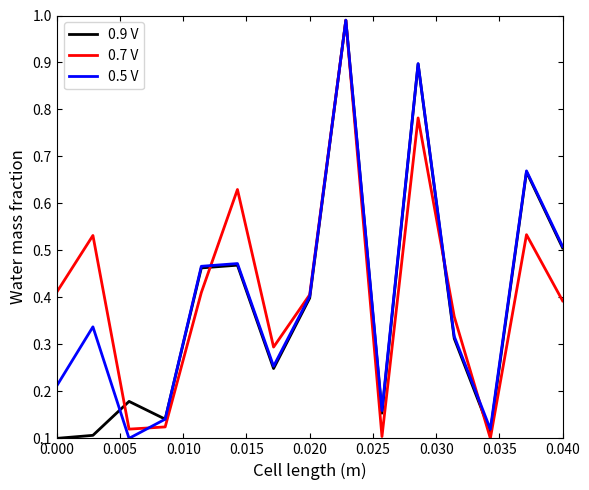

Is this an area chart (filled region under the line)?

No